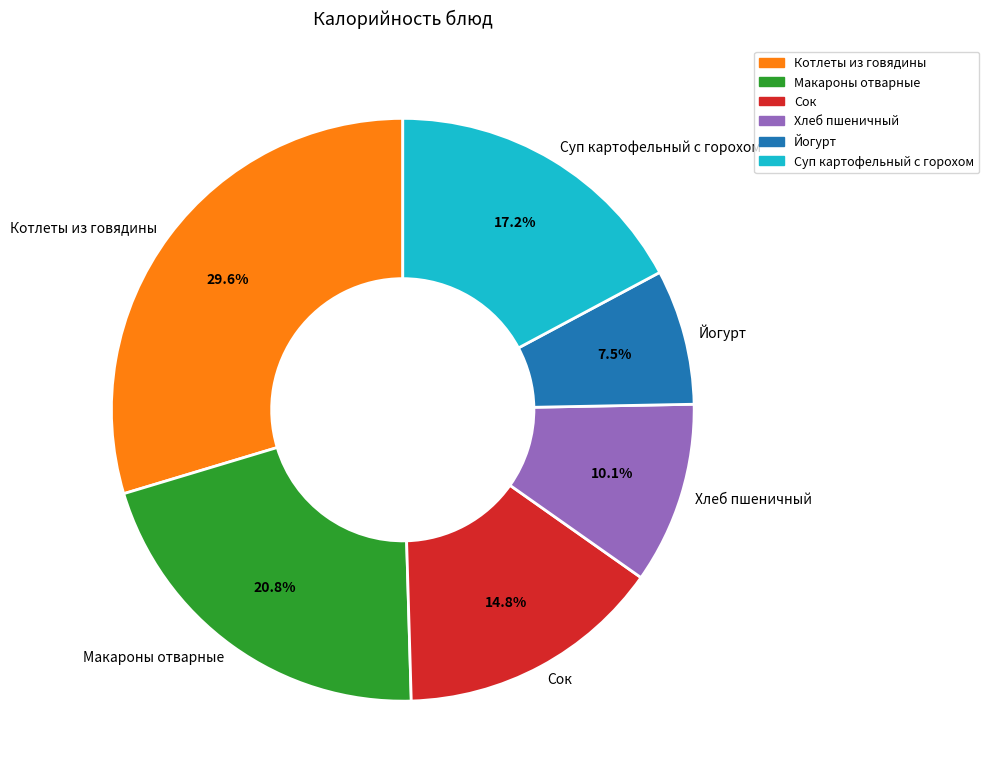

Rank the categories by value from highest to lowest.

Котлеты из говядины, Макароны отварные, Суп картофельный с горохом, Сок, Хлеб пшеничный, Йогурт